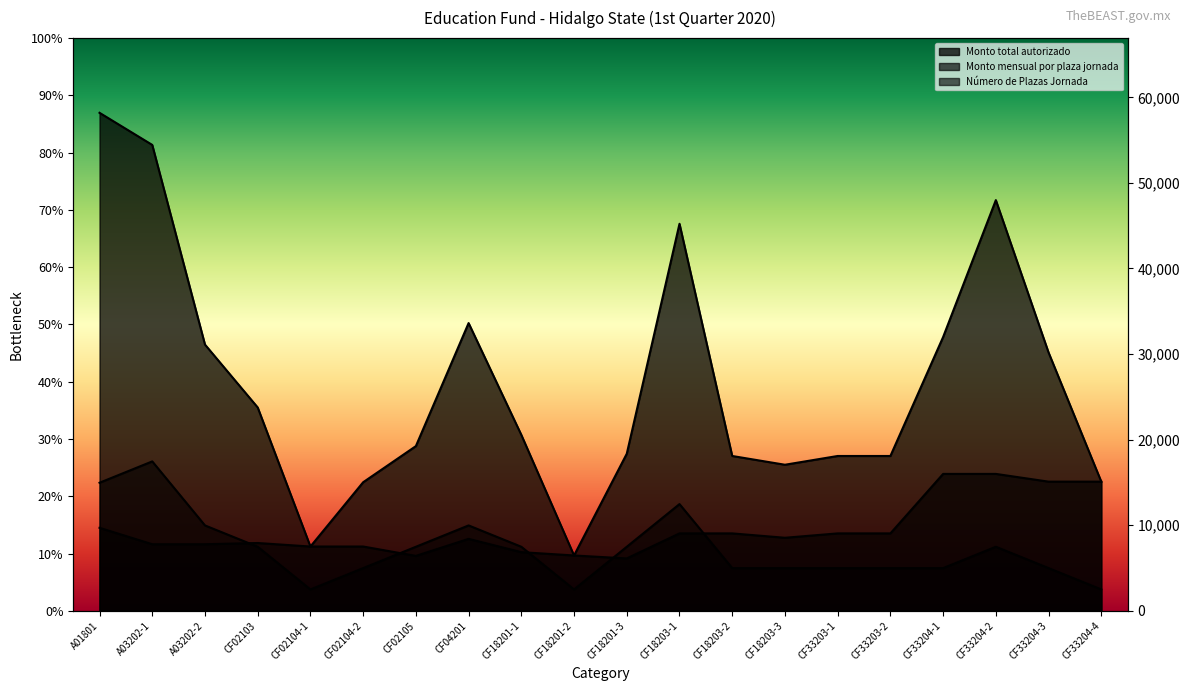

What is the total value across all series at A03202-1?

79671.7